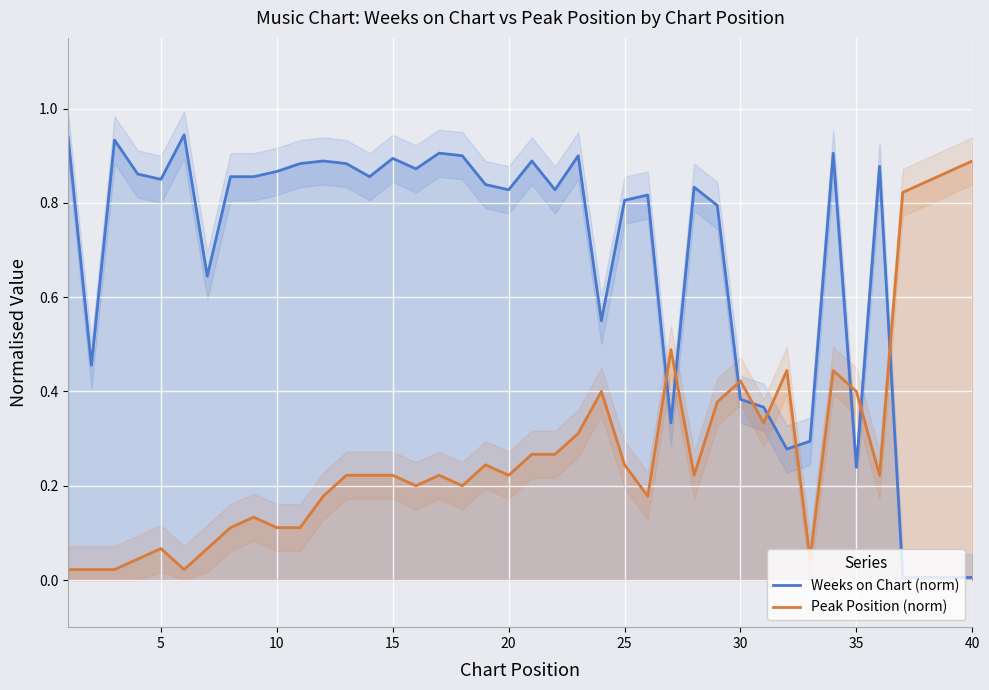

Is this an area chart (filled region under the line)?

No